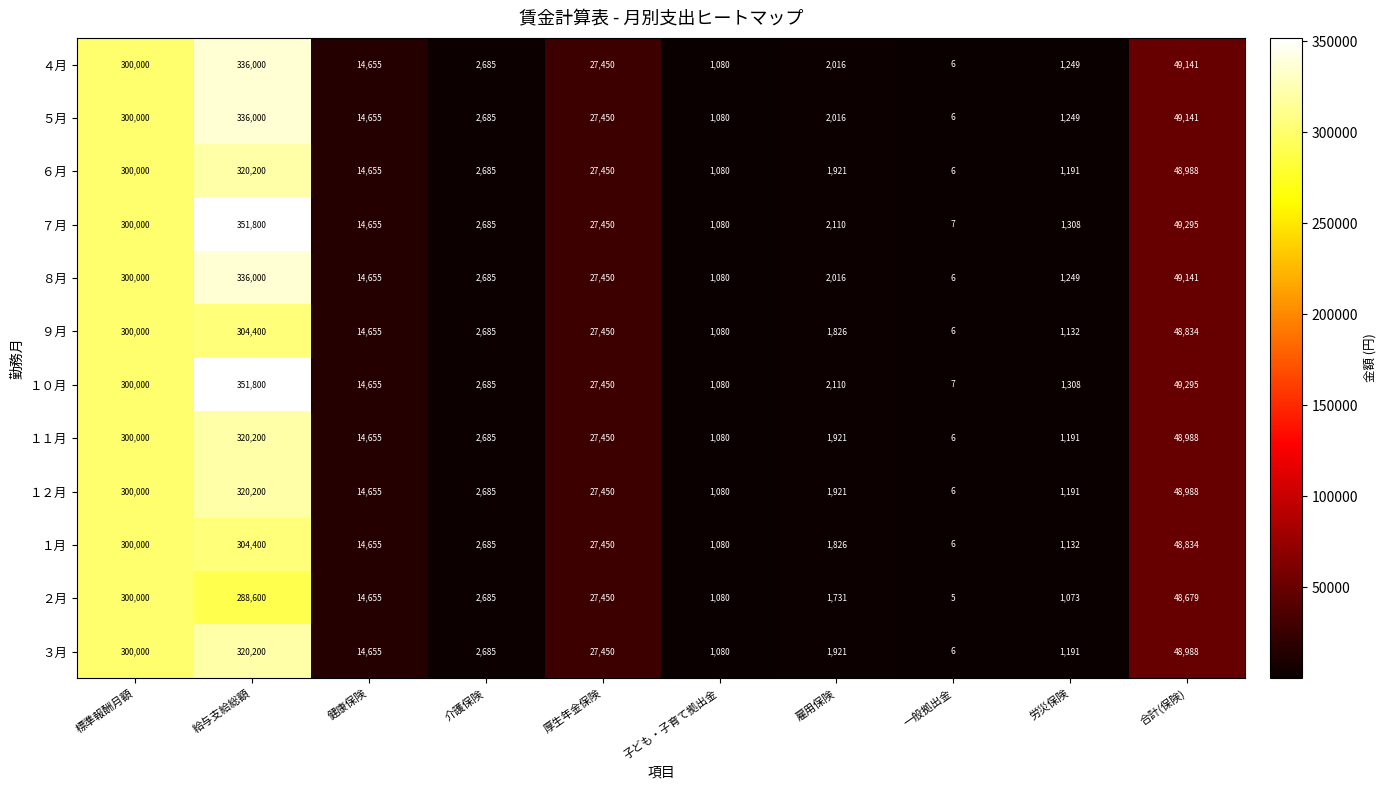

At which category is the sum across all series the highest?

給与支給総額